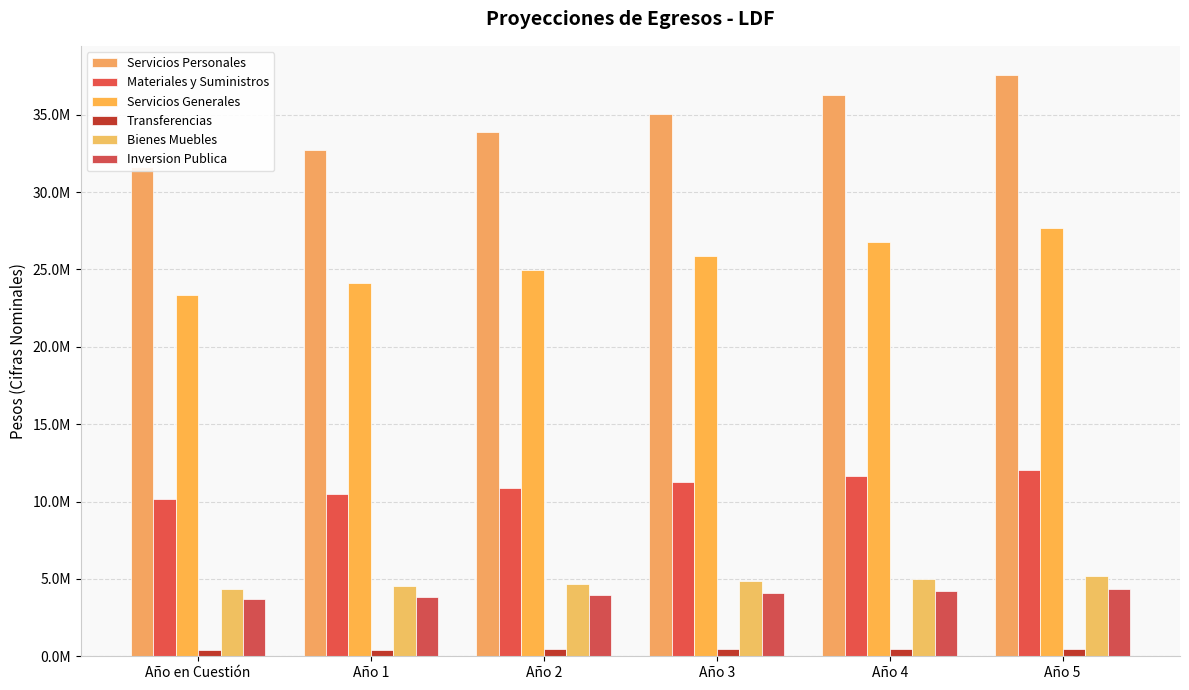

What is the sum of all Bienes Muebles values?

28637731.1